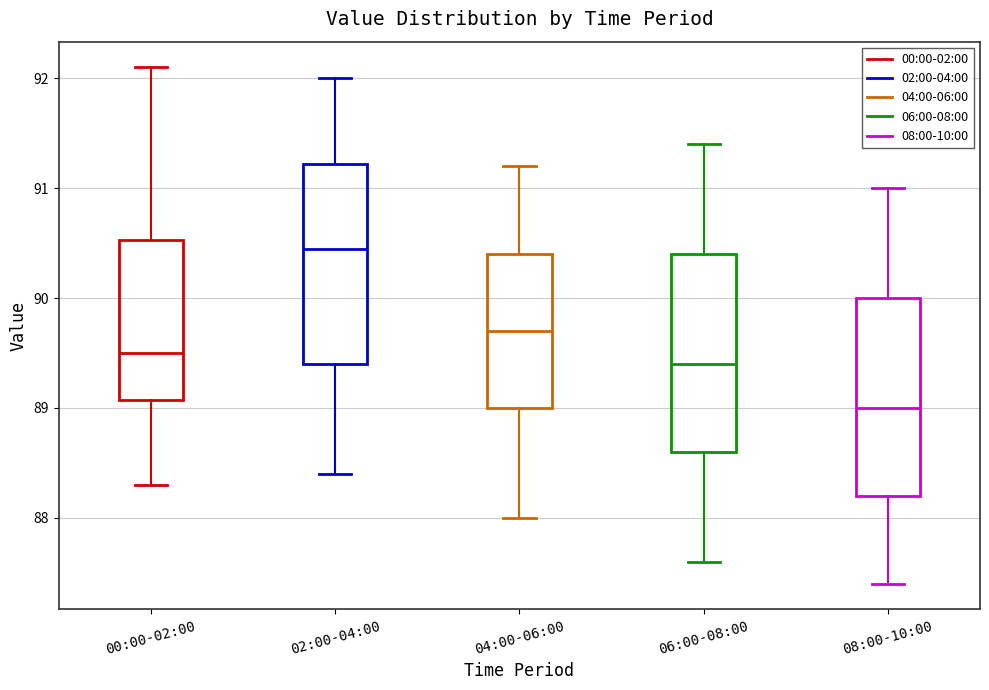

Which box's median line is the highest?

02:00-04:00